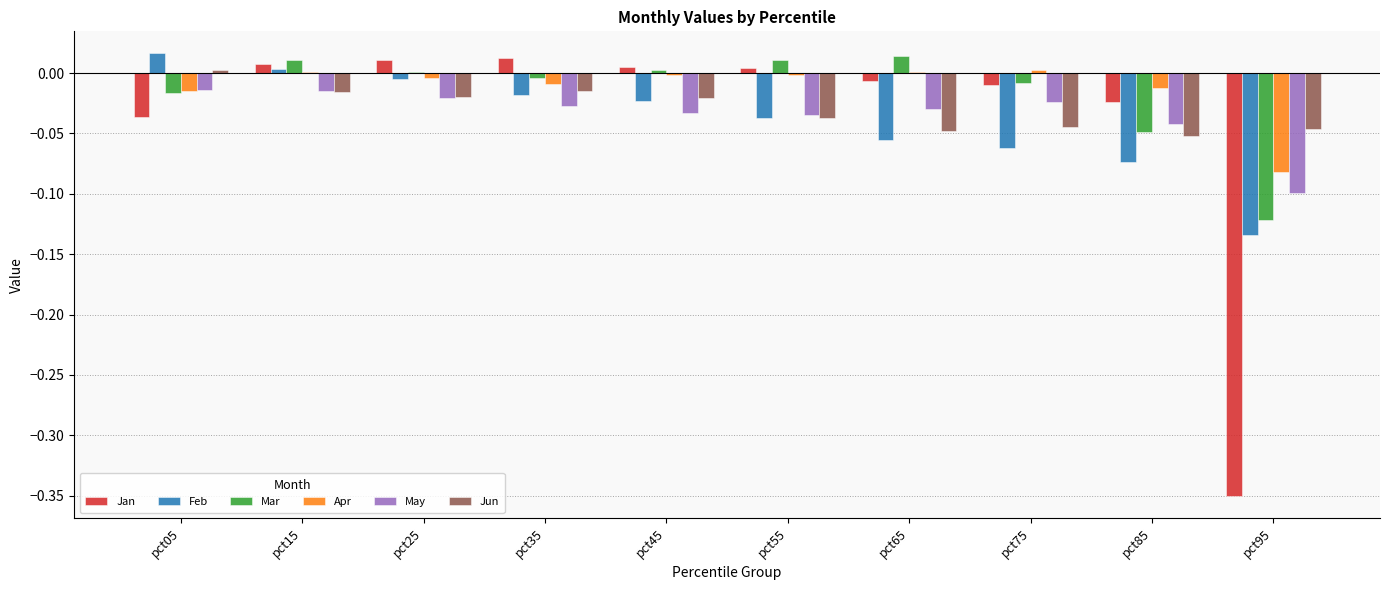

True or false: May has a value of -0.0 at pct05.

True